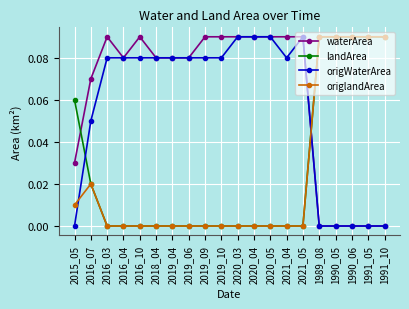

Is the value of origlandArea at 2019_06 greater than the value of waterArea at 2018_04?

No